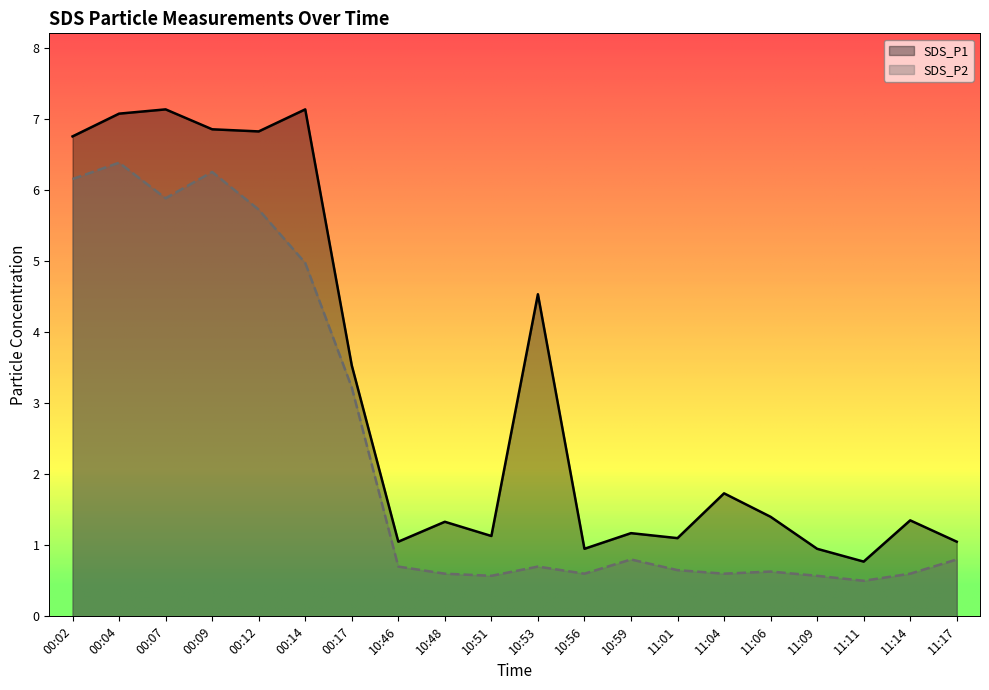

What is the difference between the maximum and second lowest values in the SDS_P1 series?

6.2